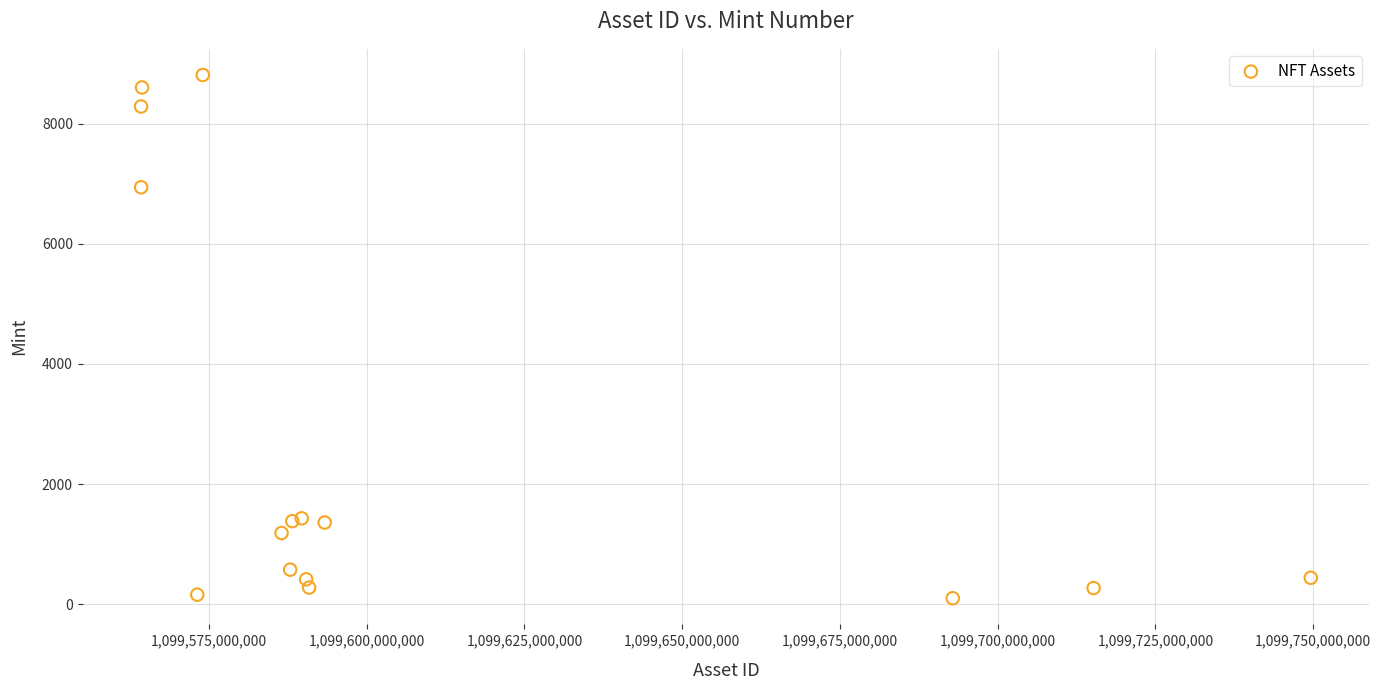

What Y value in the scatter plot is closest to 4455?

6939